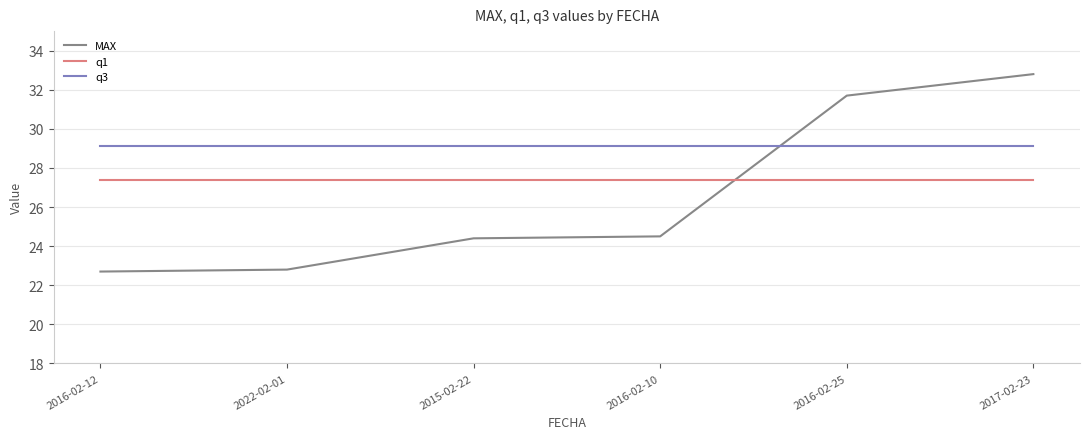

True or false: MAX has more than 2 points higher than both neighbors.

False